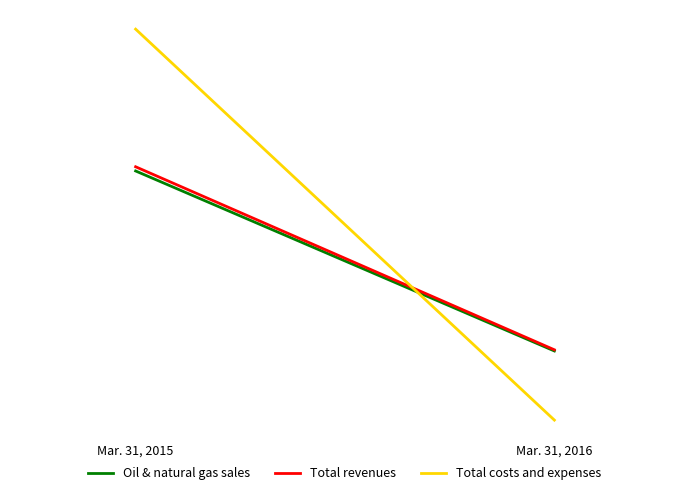

How many series are shown in this chart?

3